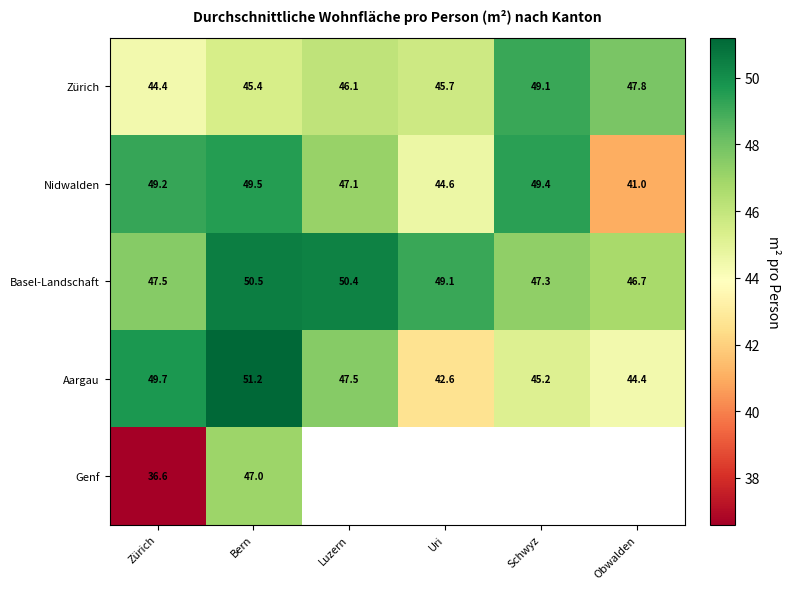

Is it true that Aargau equals 10.0 at Luzern?

False